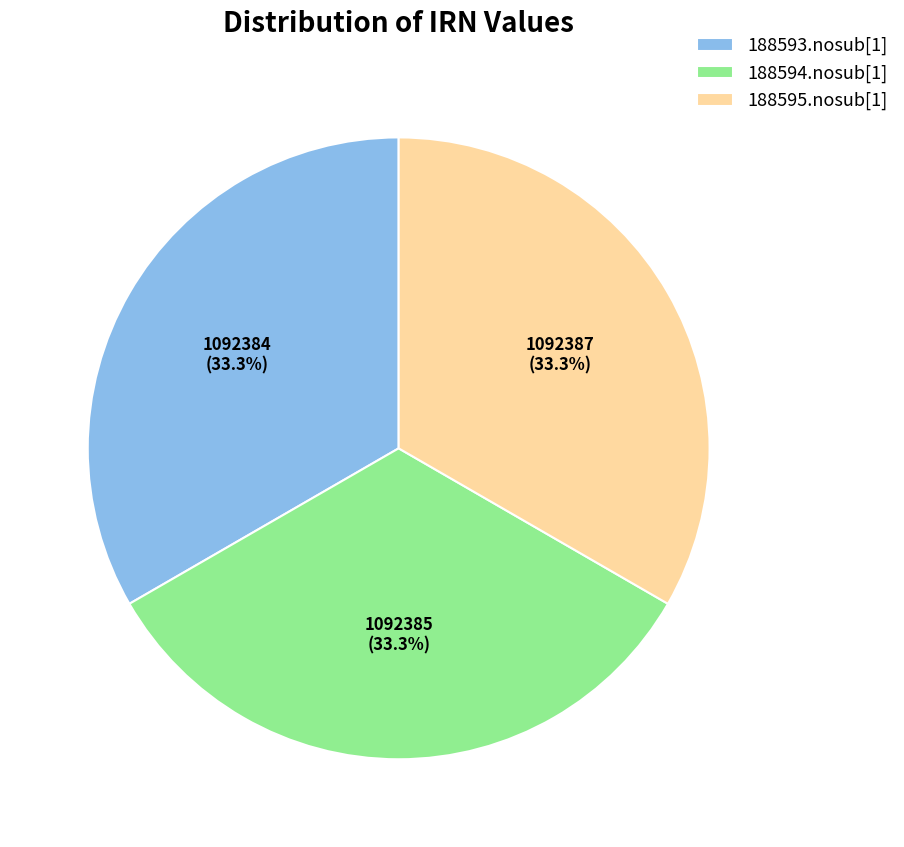

How many slices are in this pie chart?

3